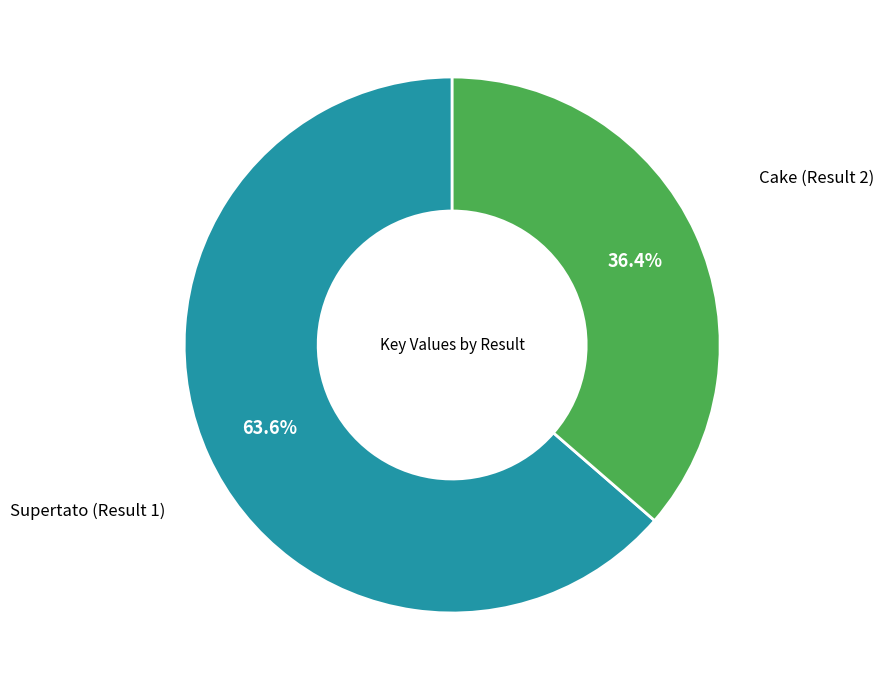

What is the ratio of the value at Supertato (Result 1) to the value at Cake (Result 2)?

1.7